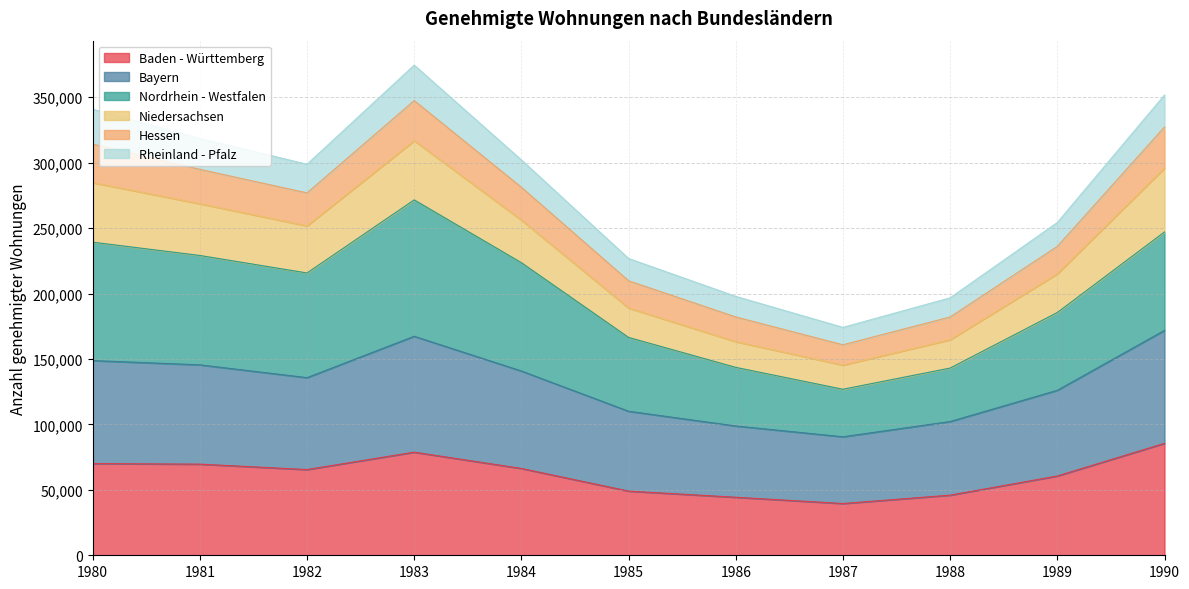

True or false: Bayern and Baden - Württemberg intersect in this chart.

False